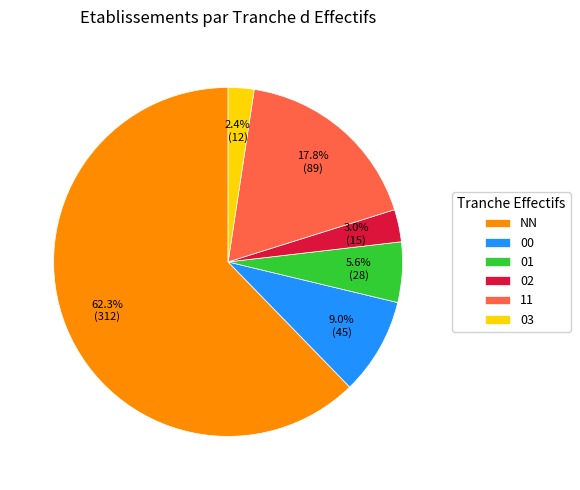

To the nearest percent, what portion does 00 represent?

9%